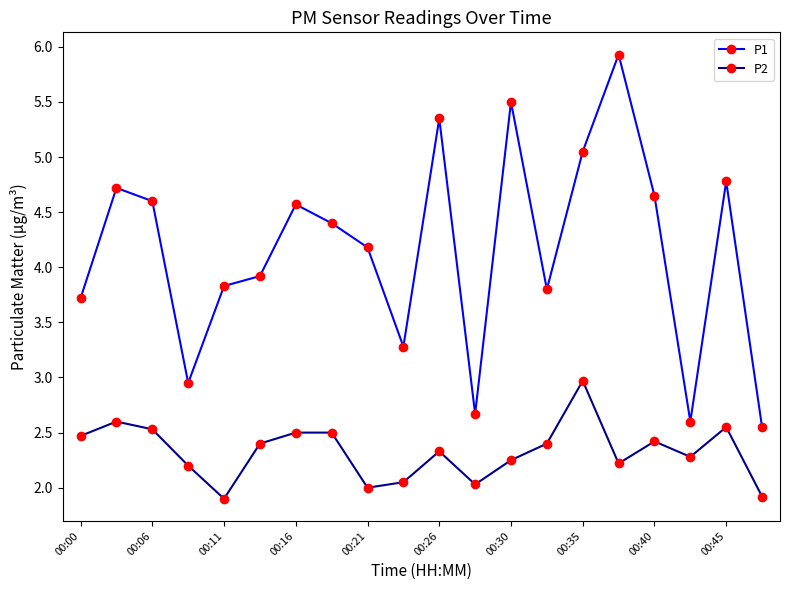

What is the sum of all P2 values?

46.5